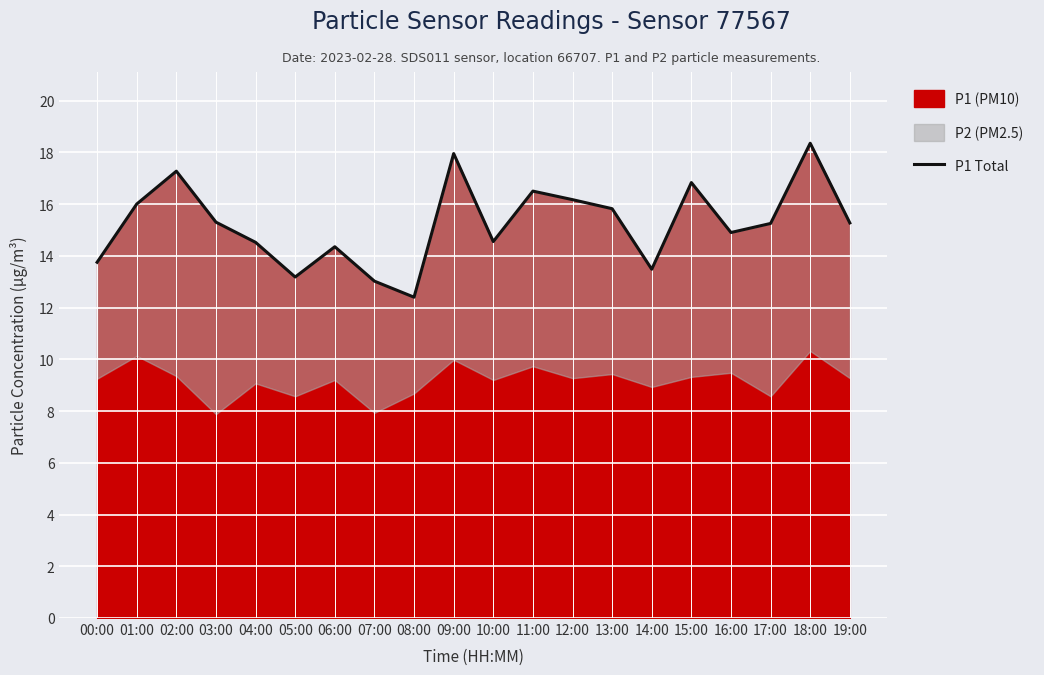

What is the ratio of the value at 10:00 to the value at 17:00?

1.0